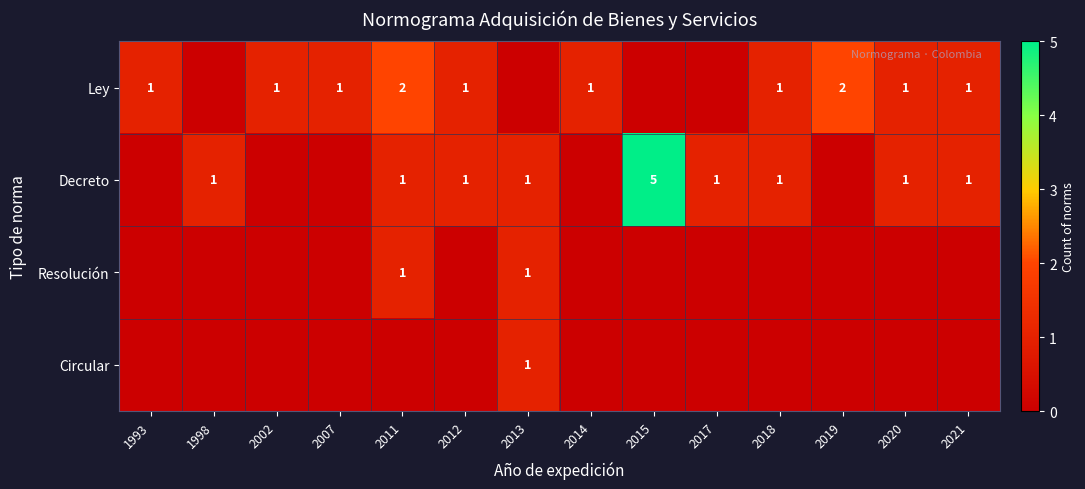

The Resolución series shows 1 at 2013. True or false?

True